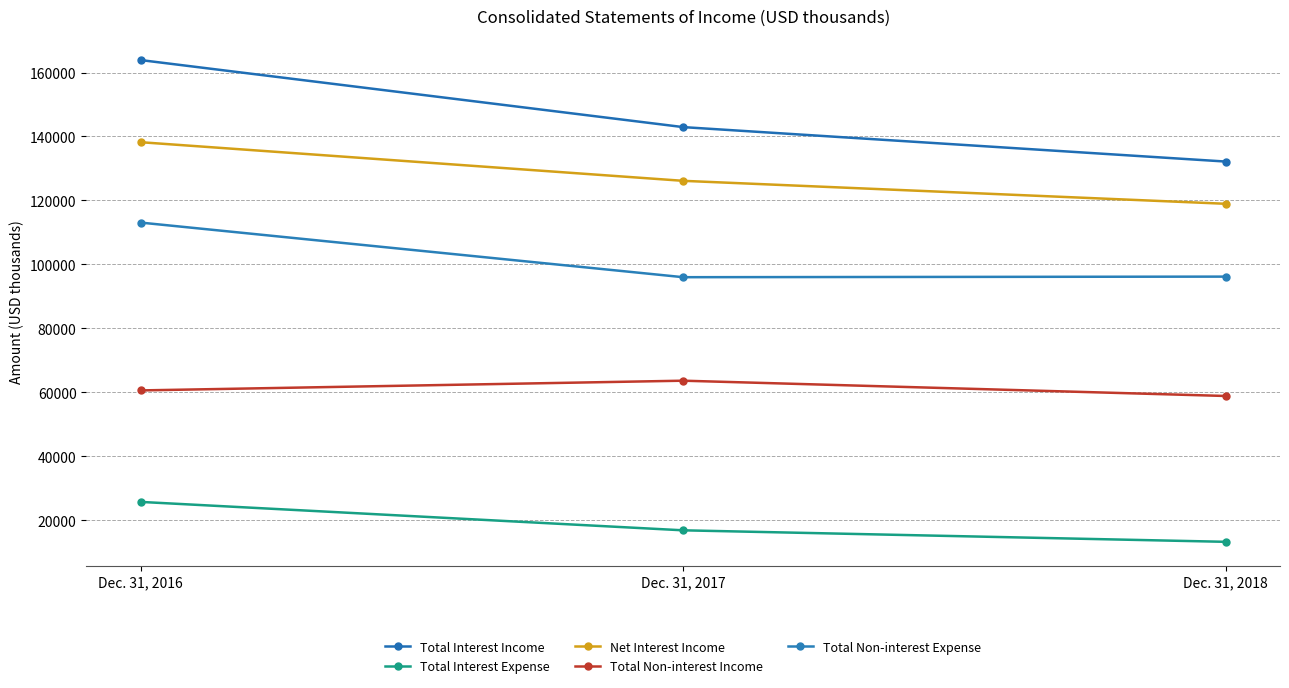

Is it true that Total Interest Expense equals 25692 at Dec. 31, 2016?

True